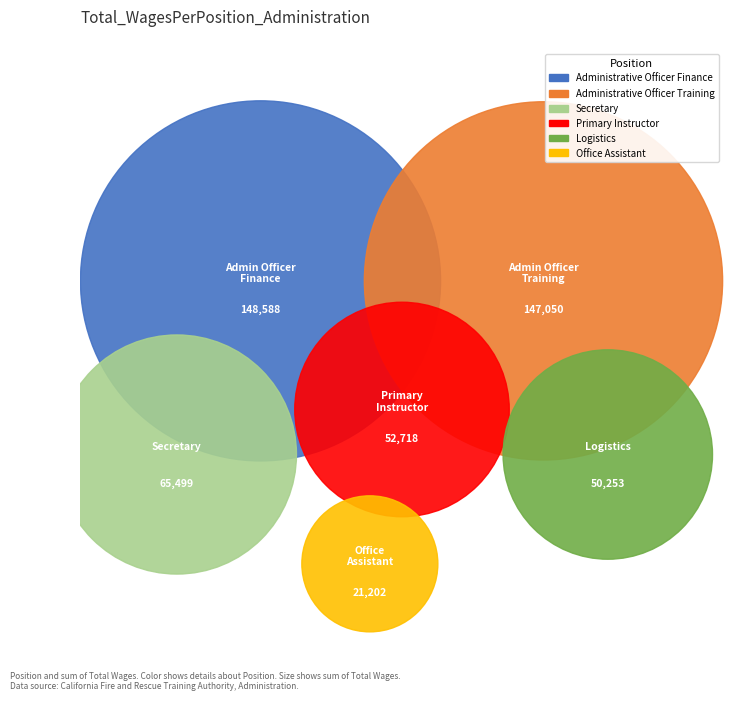

What is the change in value from Administrative Officer Finance to Logistics?

-98335